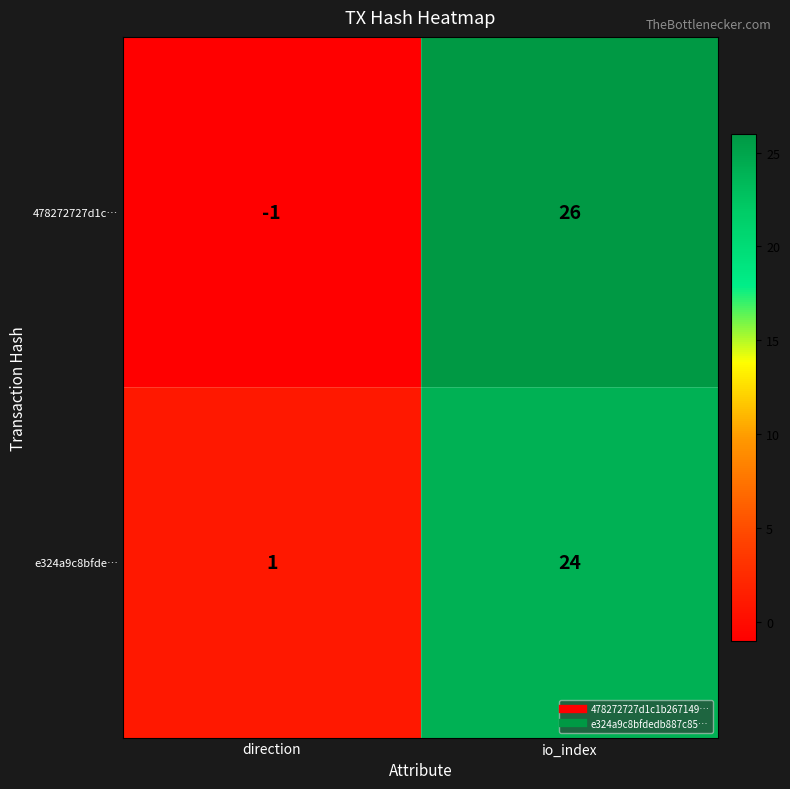

What is the difference between the maximum and minimum values in the 478272727d1c… series?

27